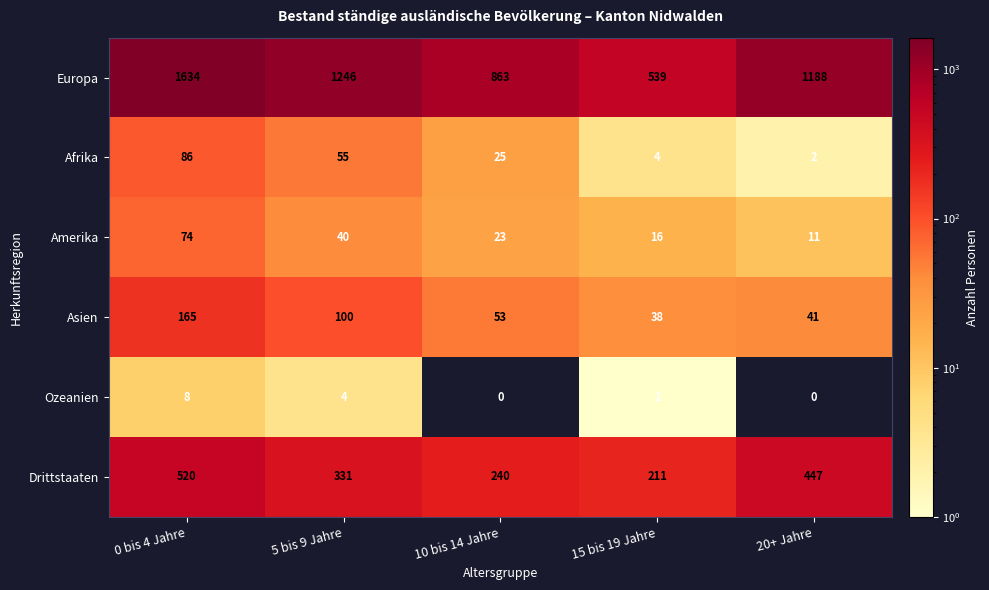

What is the greatest value displayed?

1634